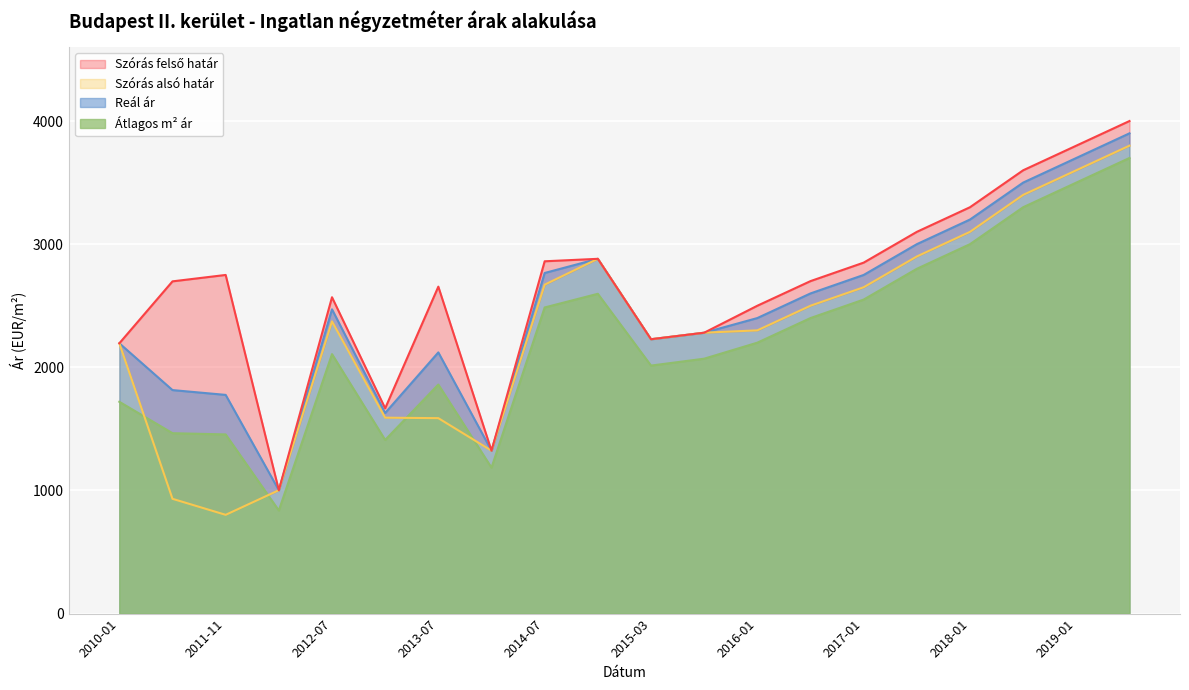

Is it true that Átlagos m² ár equals 3300 at 2018-06?

True